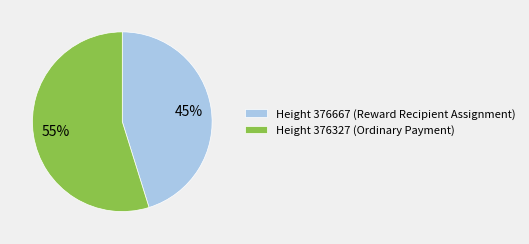

Which slice is the smallest?

Height 376667 (Reward Recipient Assignment)